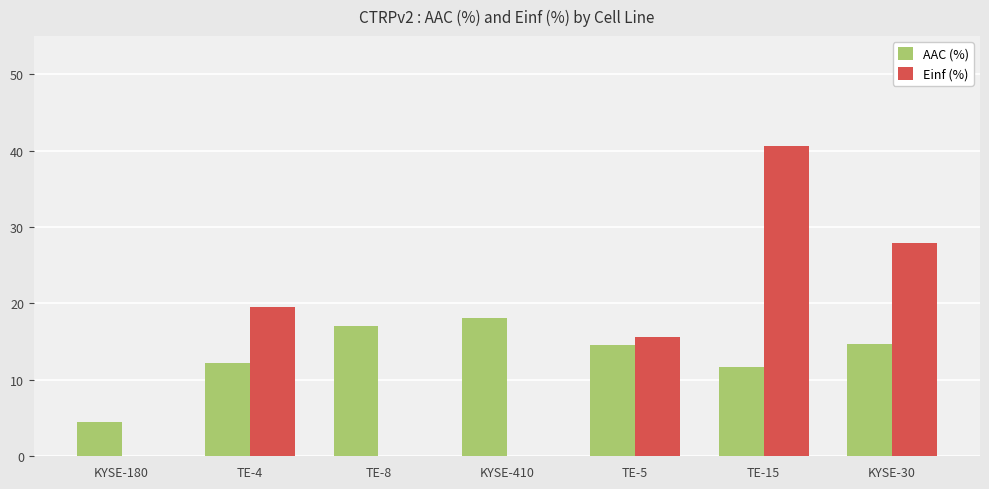

What is the highest value of the Einf (%) series?

40.6